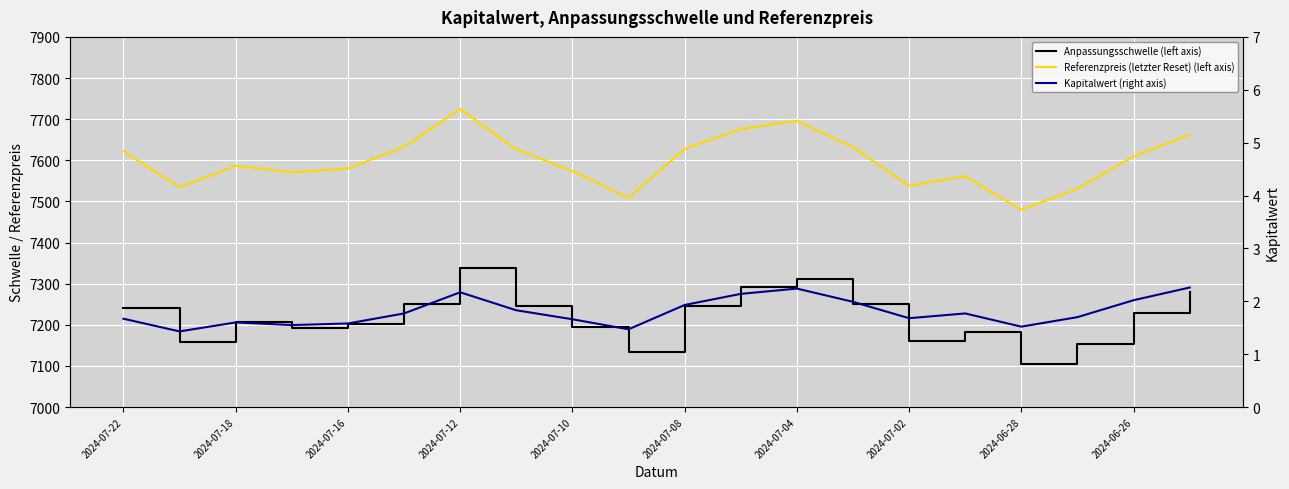

Does the chart display data point markers on the line(s)?

No